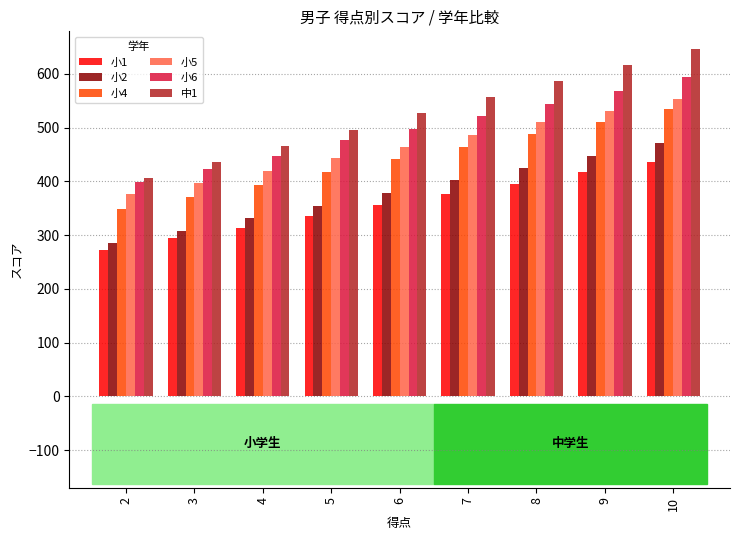

Is it true that 小2 equals 332 at 4?

True